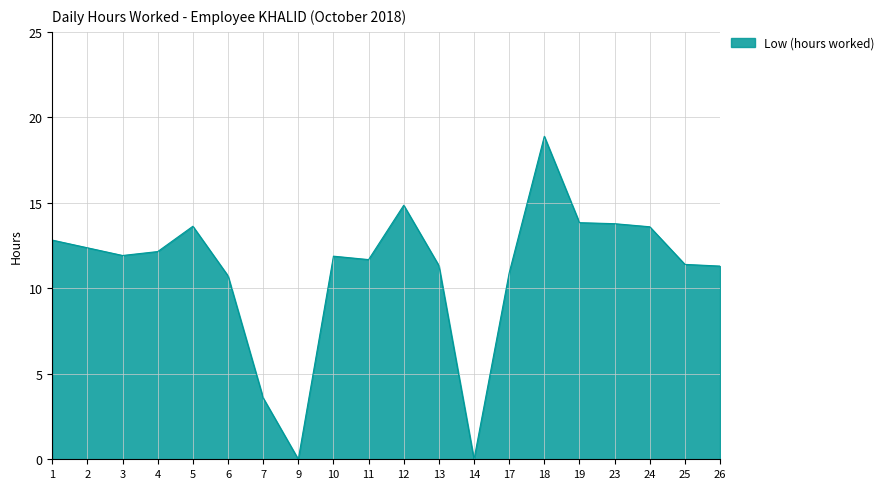

Which has a higher value, 10 or 19?

19